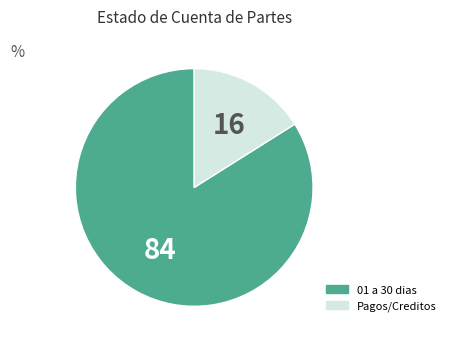

Does any single category account for the majority?

Yes